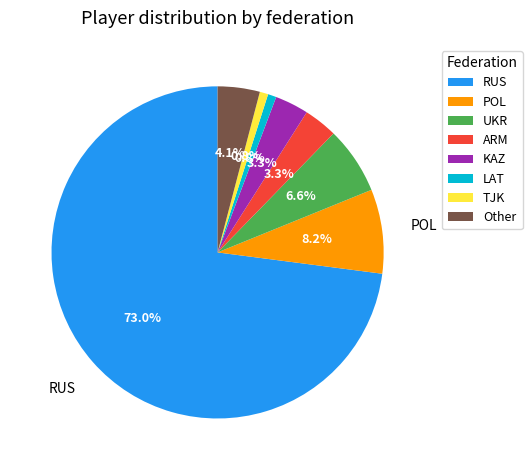

Count the number of slices in the pie.

8